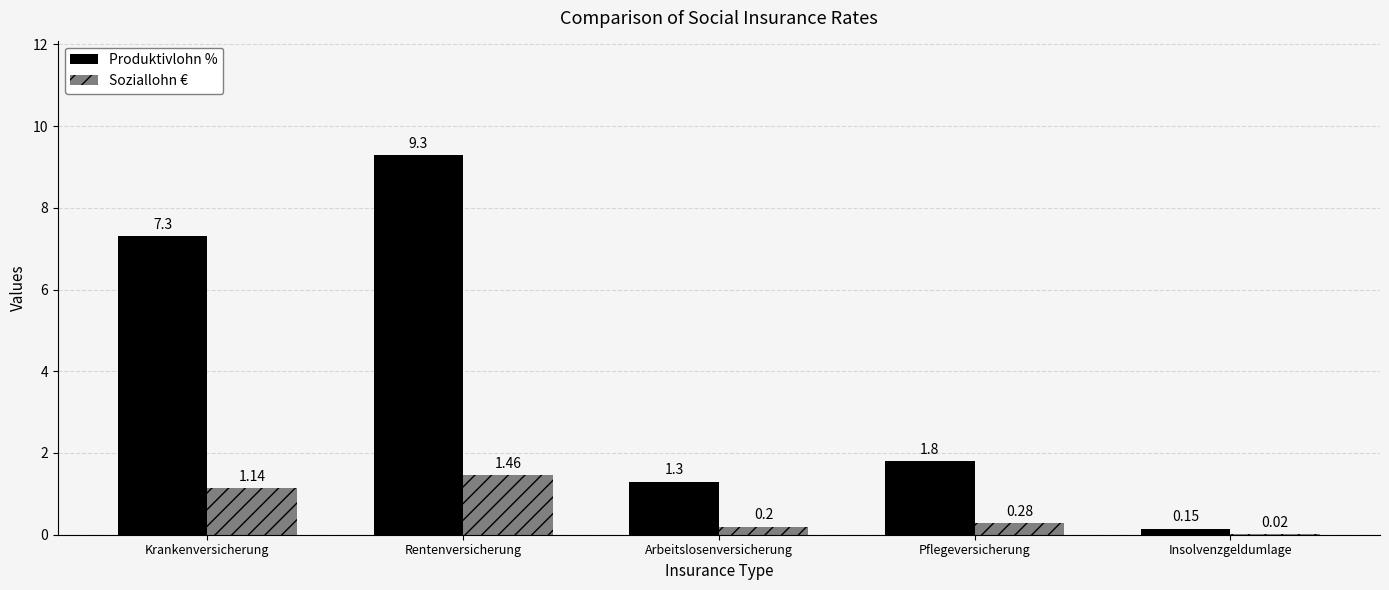

What is the spread (max minus min) of values at Krankenversicherung?

6.2